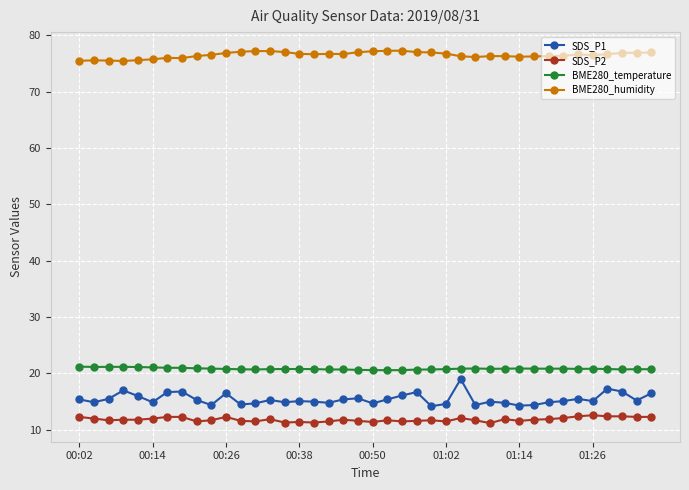

True or false: BME280_humidity and SDS_P1 intersect in this chart.

False